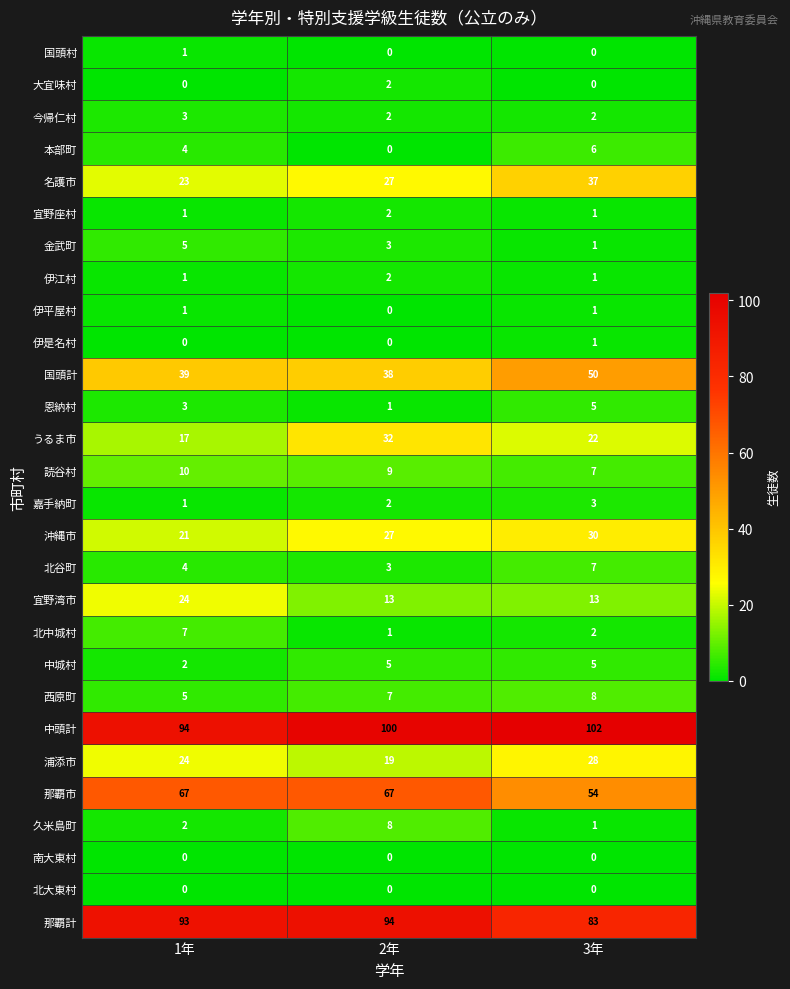

At which label is 那覇市 closest to 60?

3年